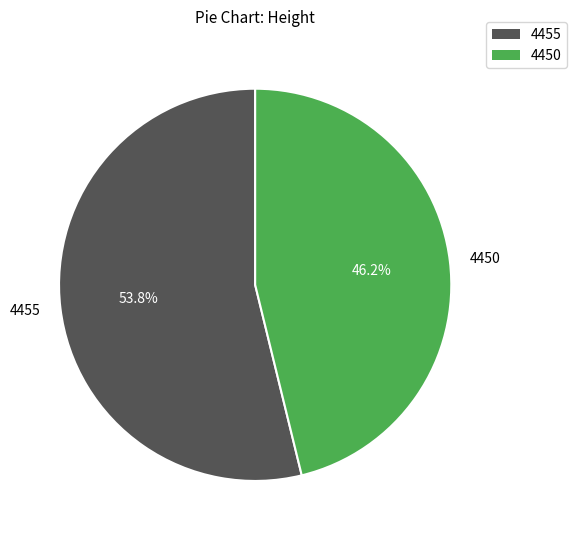

What is the majority slice?

4455